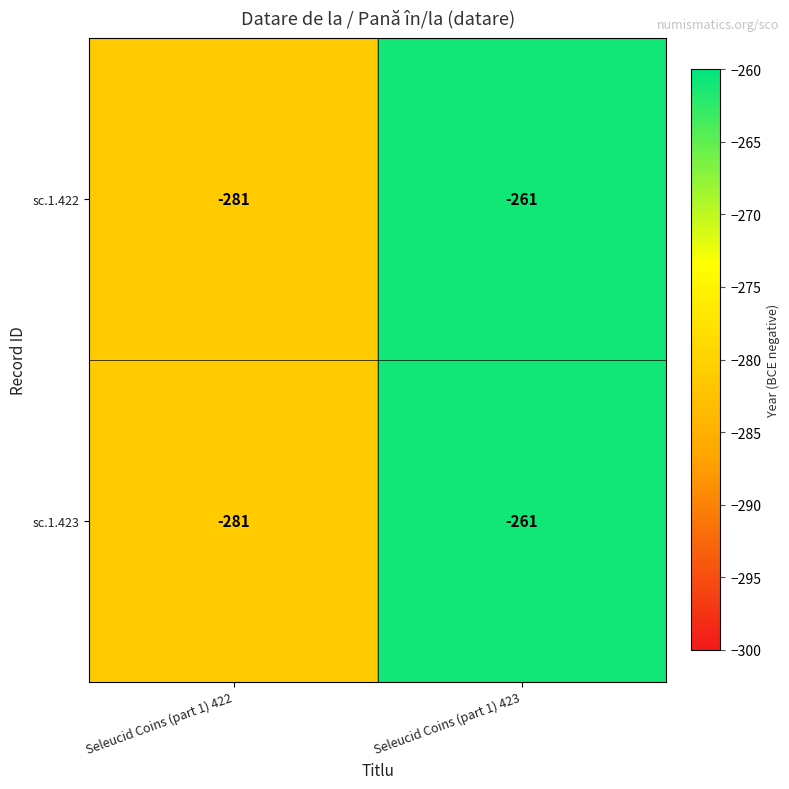

Which category has the lowest value in the sc.1.423 series?

Seleucid Coins (part 1) 422